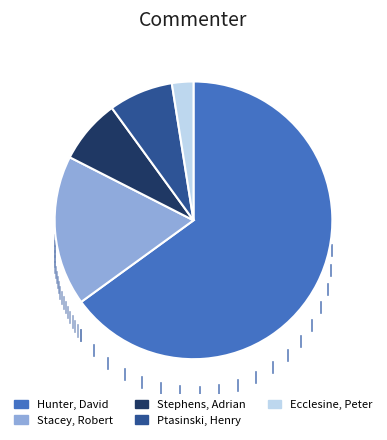

Is there a majority slice in this chart?

Yes